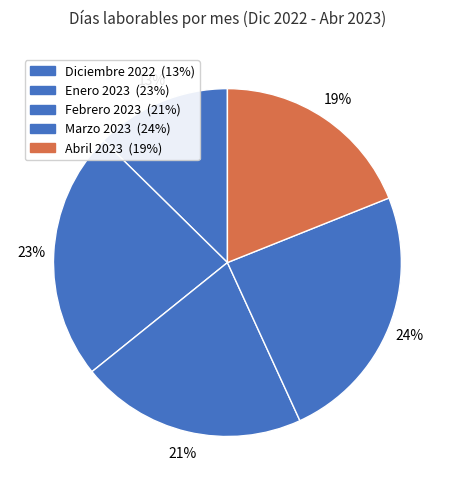

Which has a higher value, Febrero 2023 or Diciembre 2022?

Febrero 2023